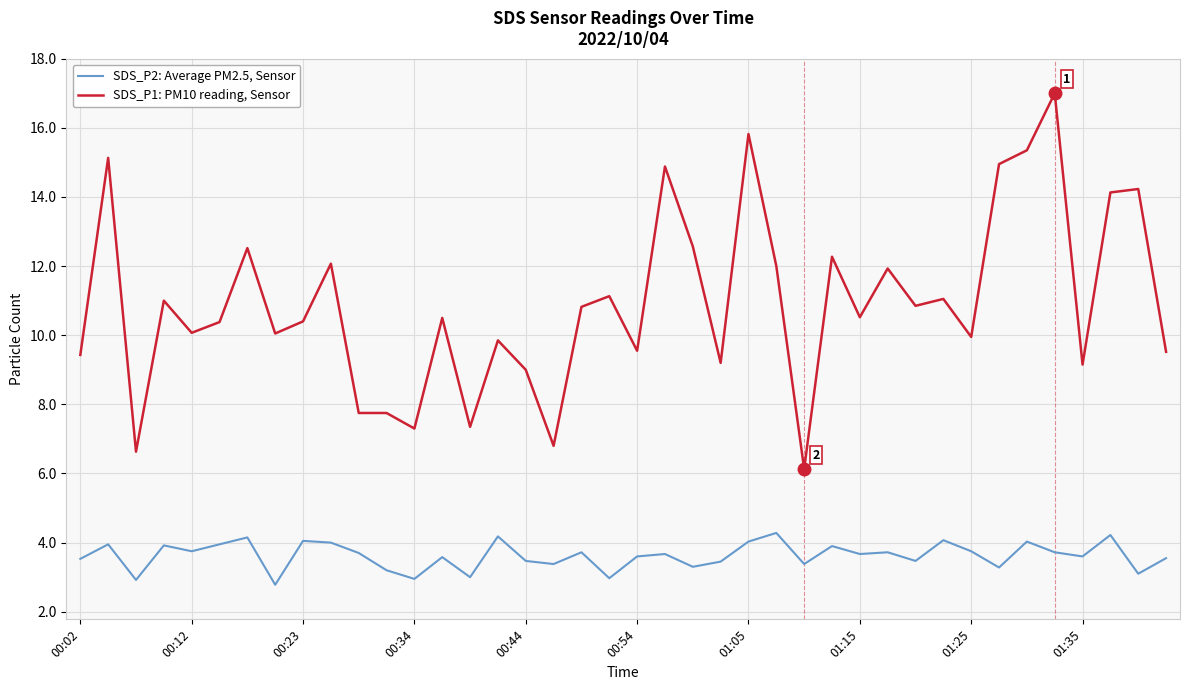

Which series has the largest total across all categories?

SDS_P1: PM10 reading, Sensor